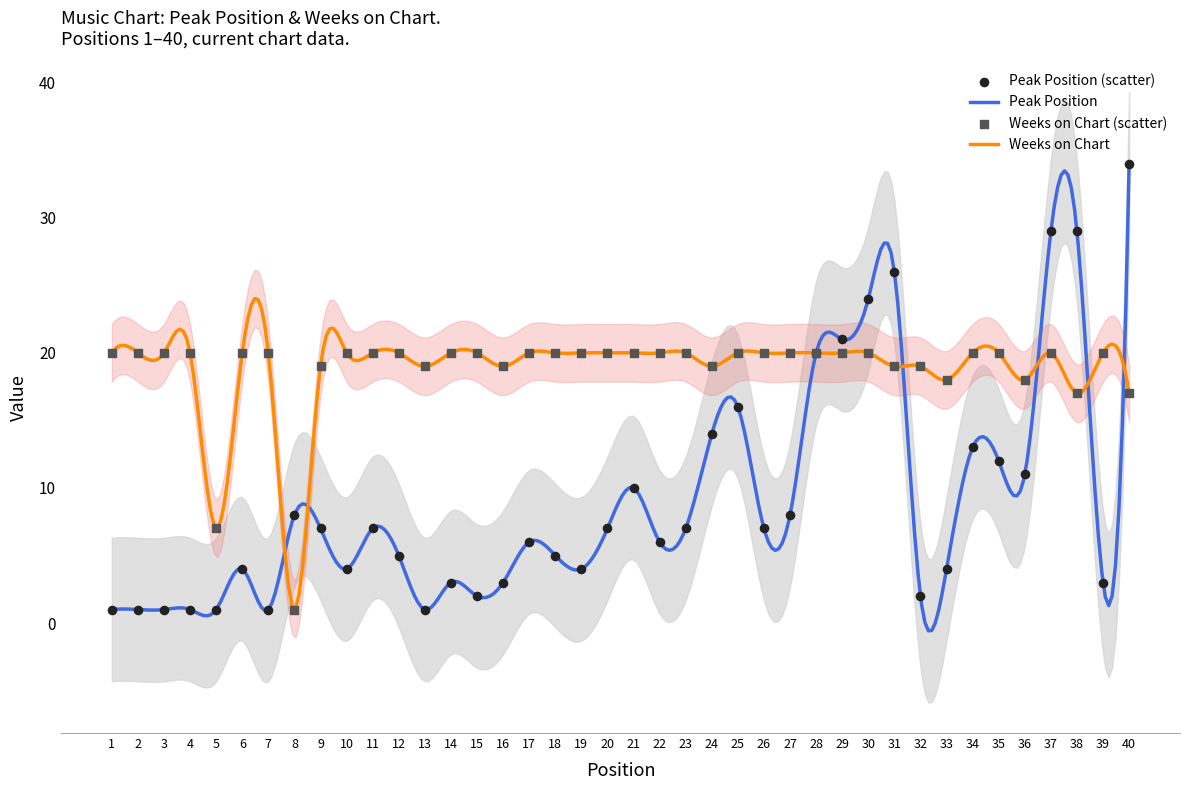

Which series reaches the minimum Y coordinate?

Peak Position